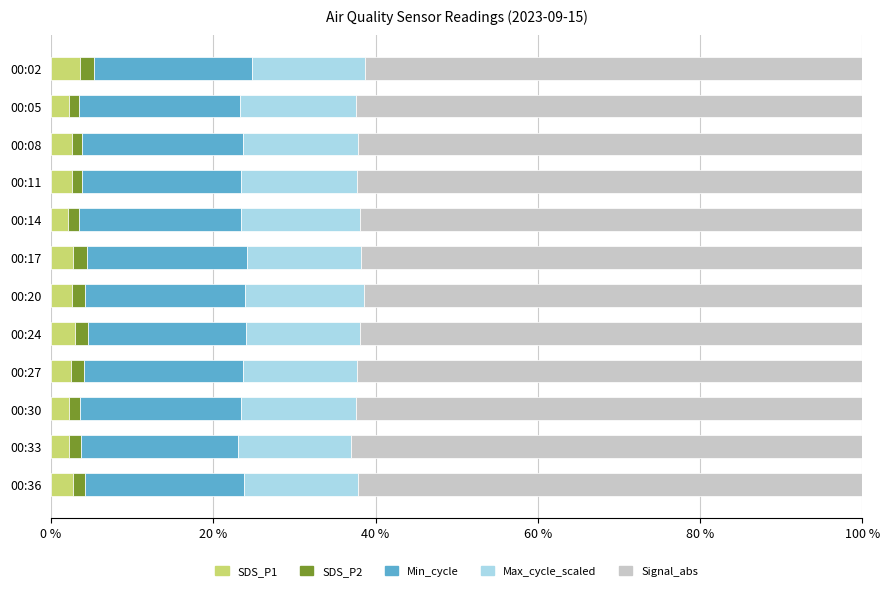

Is it true that SDS_P1 equals 2.2 at 00:05?

True